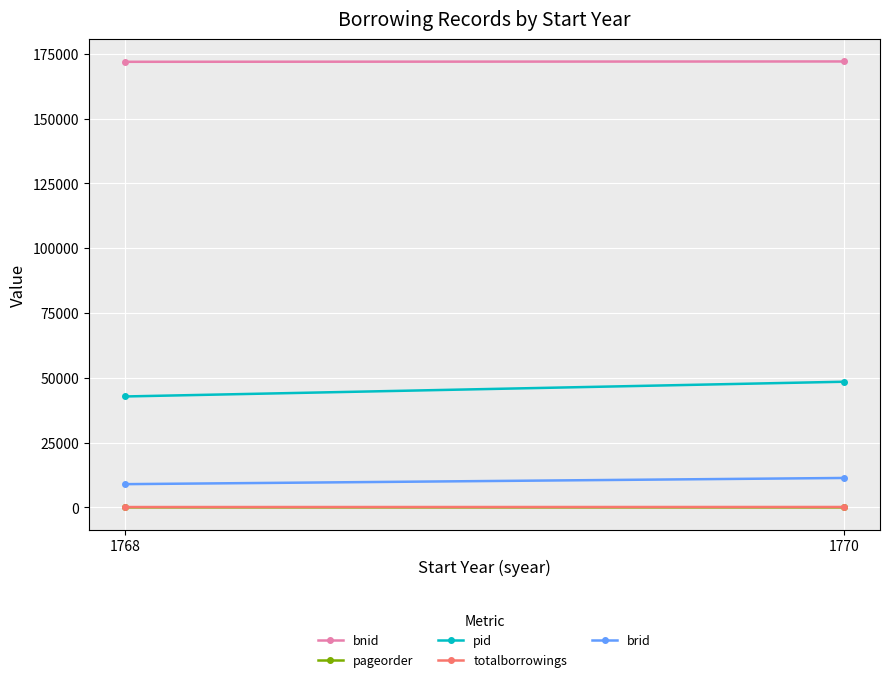

Which series has the largest total across all categories?

bnid